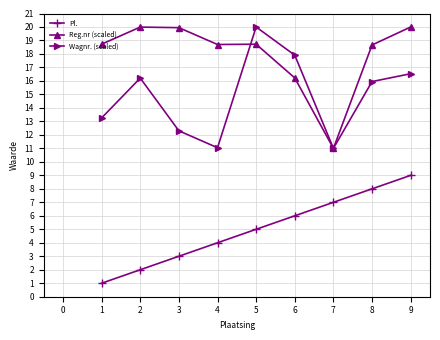

How many lines are shown in the chart?

3